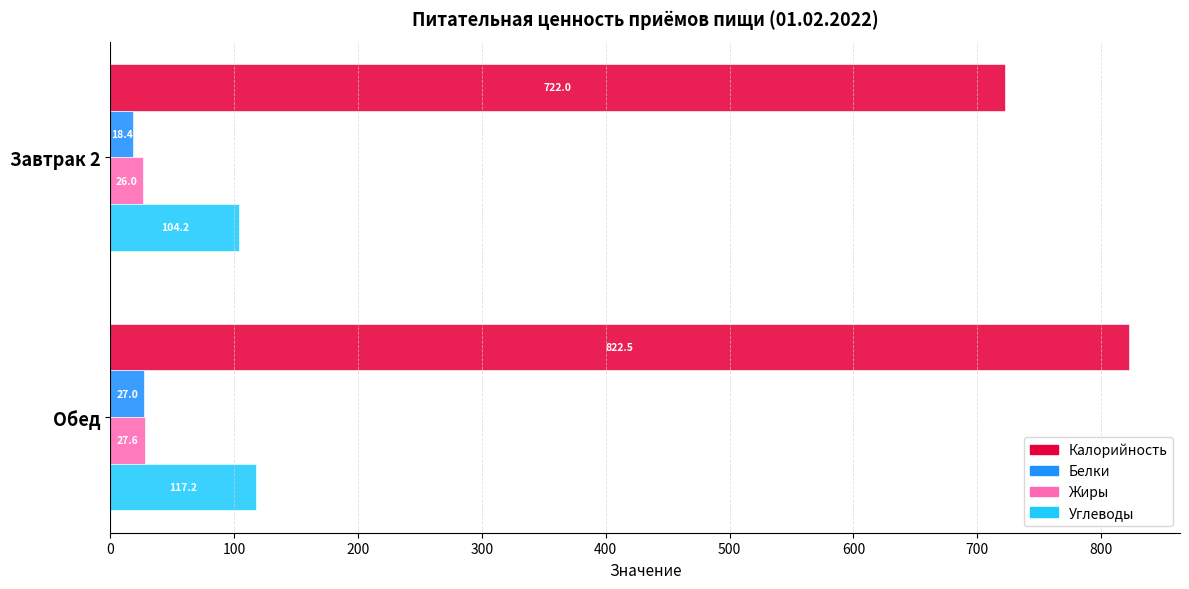

What is the minimum value for Калорийность?

722.0